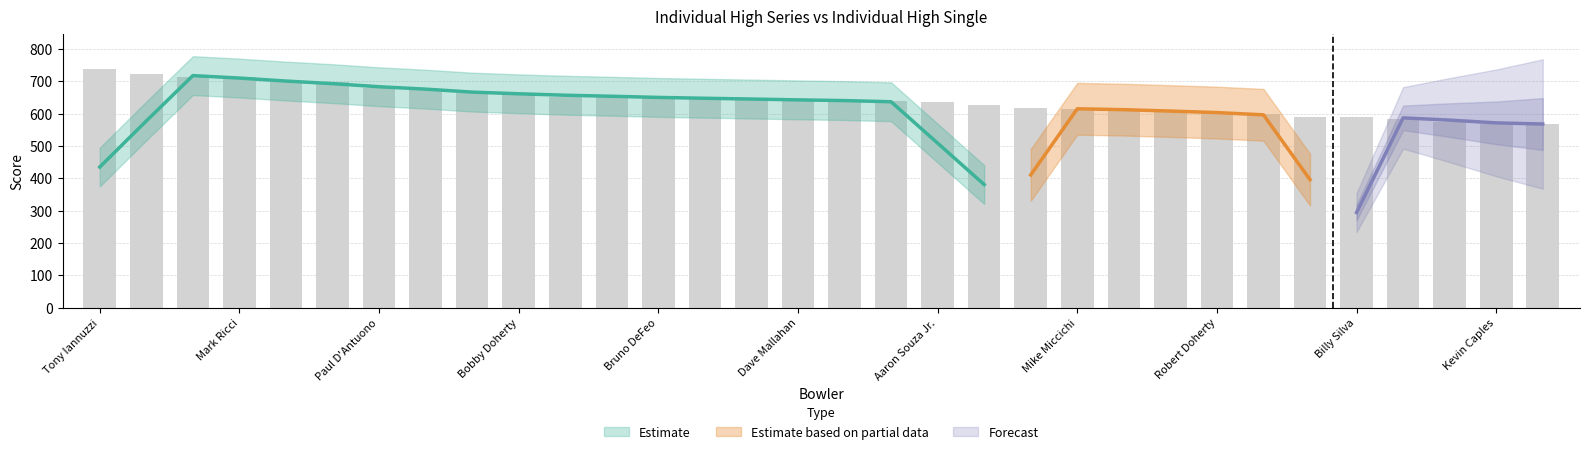

Which label corresponds to the smallest value in the chart?

Kevin Caples